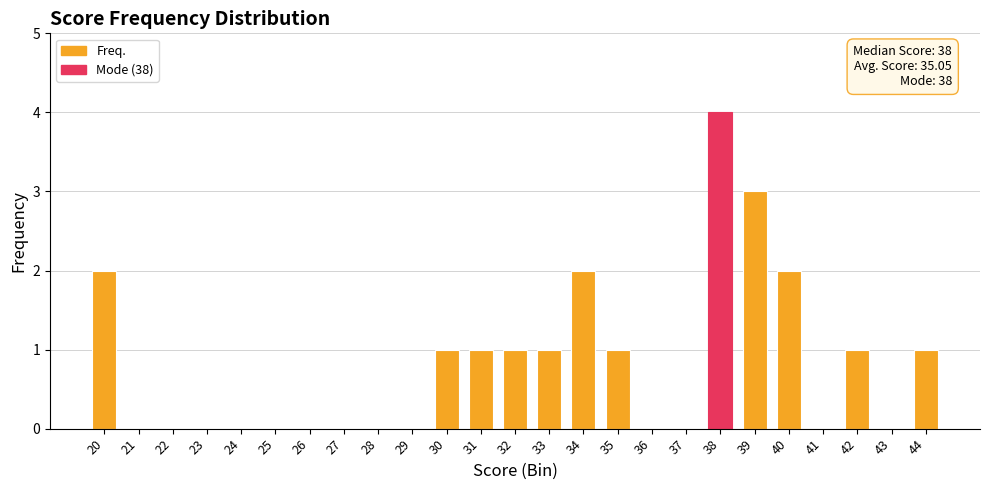

Which has a higher value, 39 or 41?

39